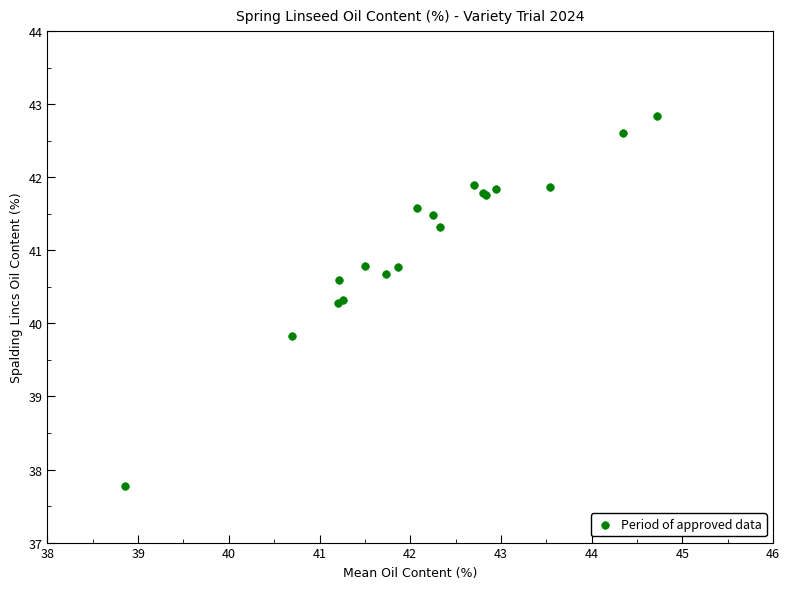

What Y value in the scatter plot is closest to 40?

39.8